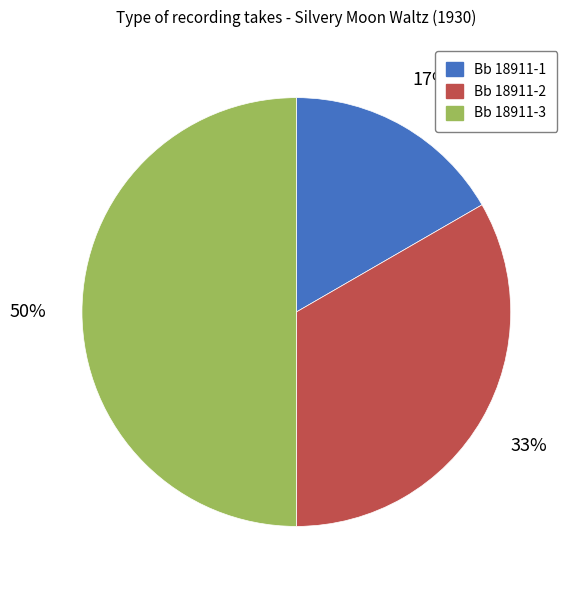

Which has a higher value, Bb 18911-3 or Bb 18911-1?

Bb 18911-3